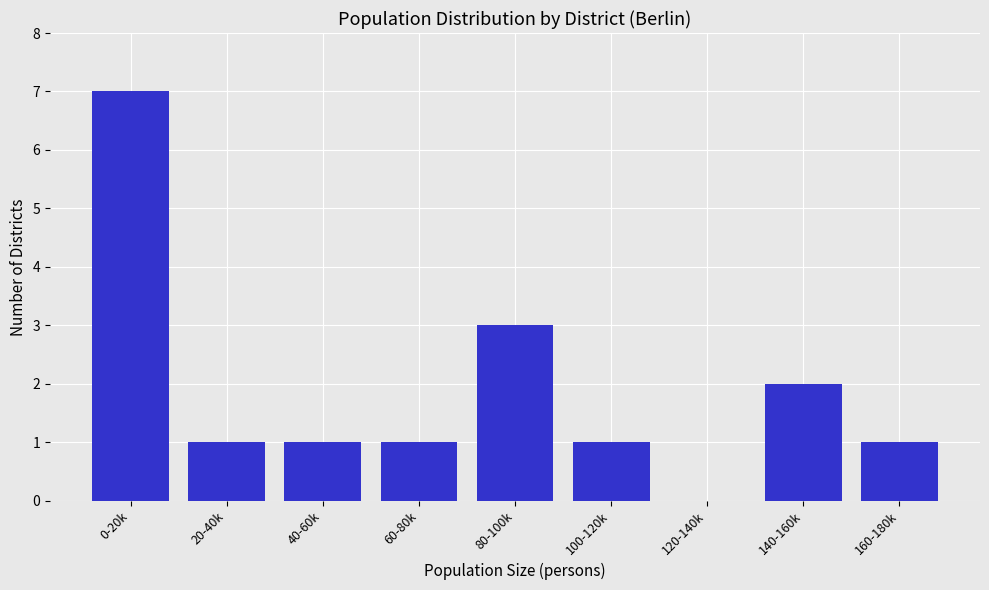

Reading left to right, extract all data points from this chart.

0-20k=7	20-40k=1	40-60k=1	60-80k=1	80-100k=3	100-120k=1	120-140k=0	140-160k=2	160-180k=1